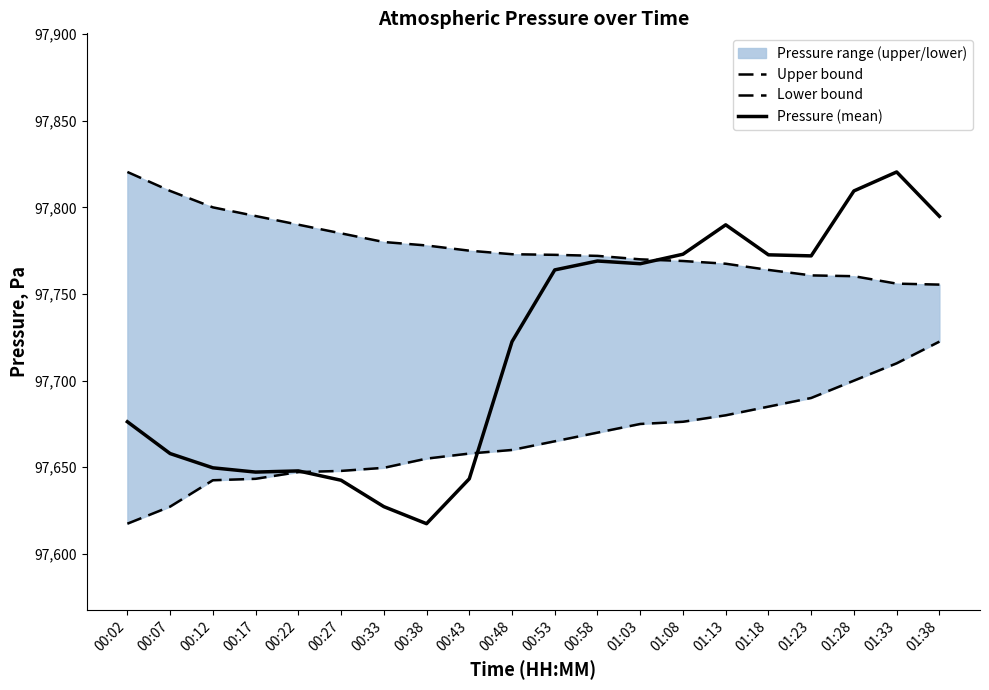

True or false: Pressure (mean) has a value of 59225.8 at 00:27.

False